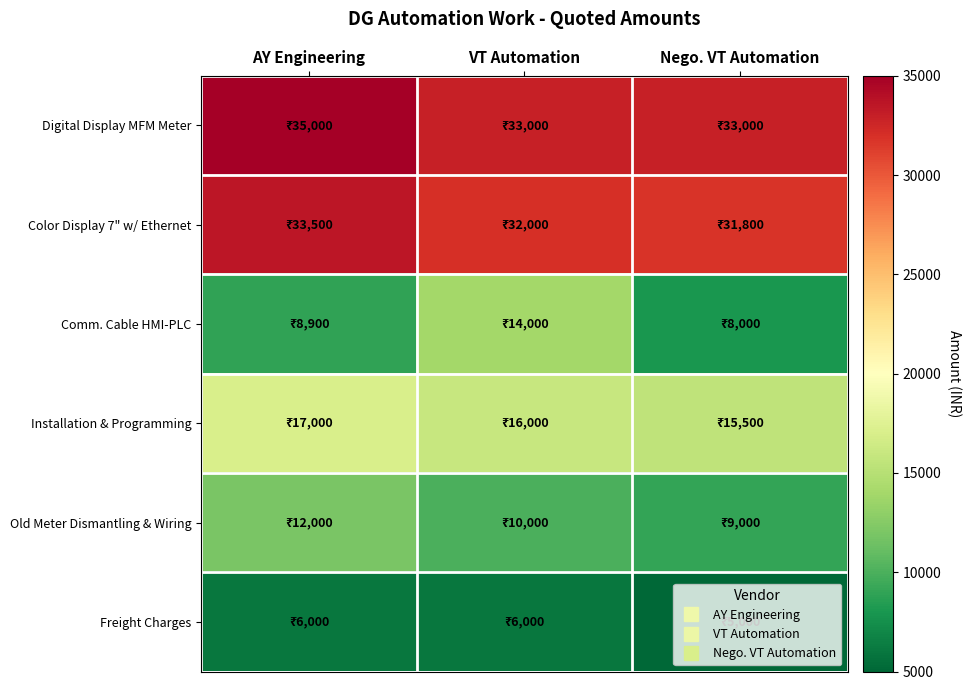

At which category does the chart reach its minimum across all series?

Nego. VT Automation